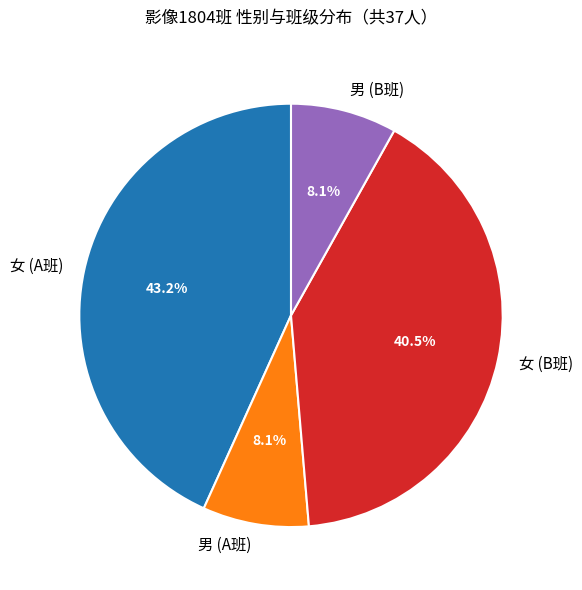

Approximately how many times larger is the value at 女 (A班) compared to 男 (A班)?

5.3